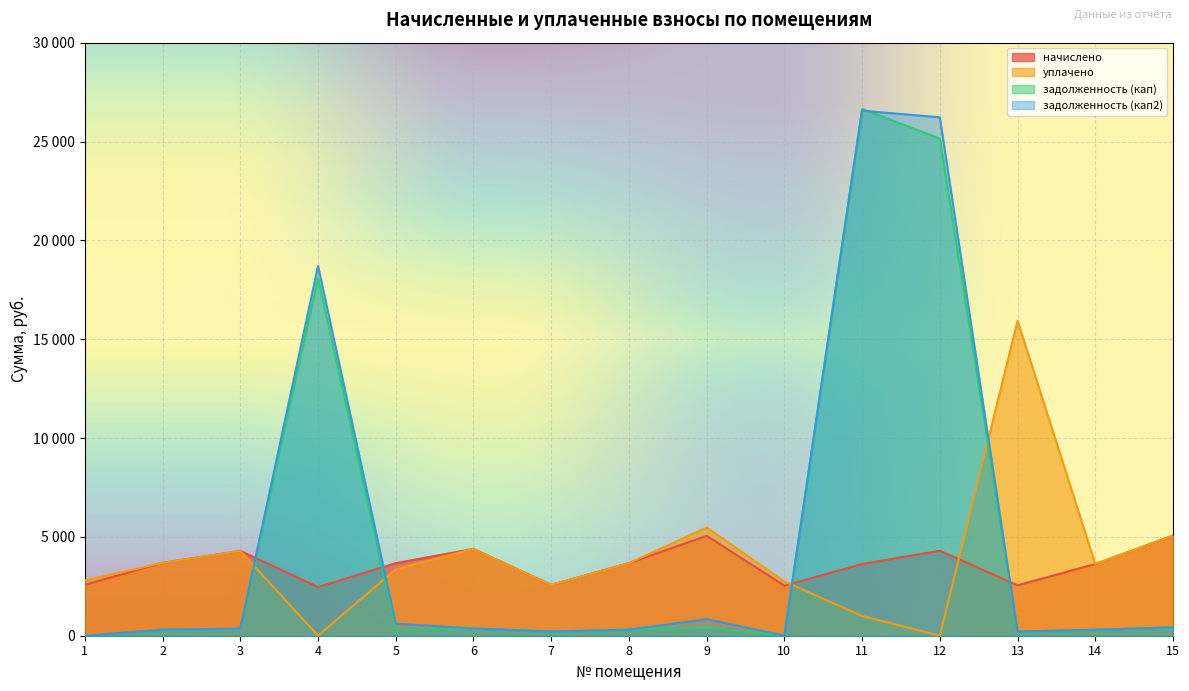

Where is уплачено nearest to the value 7966?

9